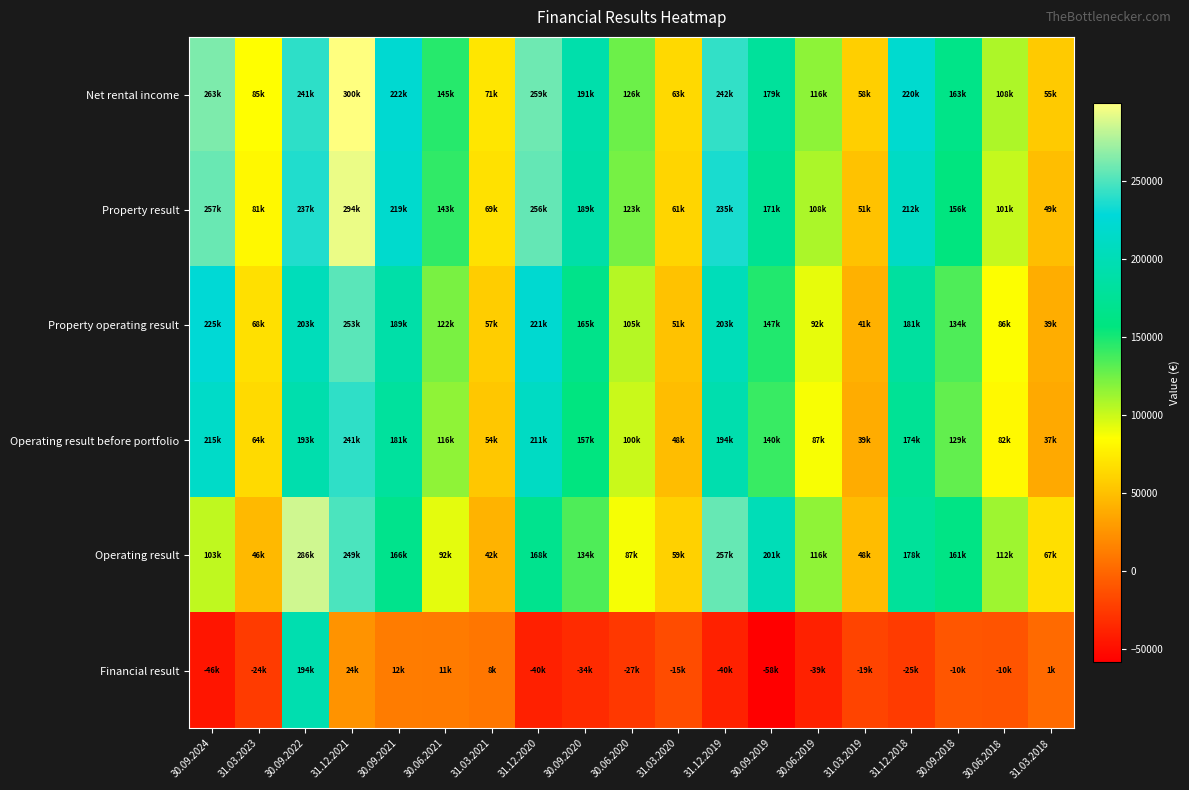

Reading left to right, transcribe all the data shown in this chart.

Net rental income: 30.09.2024=263223.0	31.03.2023=84564.0	30.09.2022=240841.0	31.12.2021=299606.7	30.09.2021=222408.9	30.06.2021=145403.3	31.03.2021=71024.6	31.12.2020=258935.3	30.09.2020=191488.4	30.06.2020=125549.5	31.03.2020=63332.0	31.12.2019=242008.1	30.09.2019=178922.0	30.06.2019=116460.0	31.03.2019=58094.0	31.12.2018=220088.0	30.09.2018=163408.0	30.06.2018=107879.0	31.03.2018=55383.0
Property result: 30.09.2024=257495.0	31.03.2023=81053.0	30.09.2022=236681.0	31.12.2021=293884.8	30.09.2021=218685.7	30.06.2021=142569.4	31.03.2021=68610.1	31.12.2020=255956.5	30.09.2020=188752.1	30.06.2020=122840.8	31.03.2020=61182.0	31.12.2019=234614.8	30.09.2019=171191.0	30.06.2019=108440.0	31.03.2019=51258.6	31.12.2018=211729.0	30.09.2018=156250.0	30.06.2018=101203.0	31.03.2018=49016.0
Property operating result: 30.09.2024=224905.0	31.03.2023=68024.0	30.09.2022=203306.0	31.12.2021=253253.3	30.09.2021=189477.7	30.06.2021=122078.6	31.03.2021=57270.1	31.12.2020=221216.8	30.09.2020=164765.7	30.06.2020=105457.7	31.03.2020=51018.0	31.12.2019=202666.8	30.09.2019=147025.0	30.06.2019=91523.0	31.03.2019=41254.0	31.12.2018=181455.0	30.09.2018=134221.0	30.06.2018=85606.0	31.03.2018=39088.0
Operating result before portfolio: 30.09.2024=214728.0	31.03.2023=64074.0	30.09.2022=193110.0	31.12.2021=241318.2	30.09.2021=180592.6	30.06.2021=115876.1	31.03.2021=53932.2	31.12.2020=211111.6	30.09.2020=157289.0	30.06.2020=100207.7	31.03.2020=48145.0	31.12.2019=193828.8	30.09.2019=140458.0	30.06.2019=86830.0	31.03.2019=38658.0	31.12.2018=173923.0	30.09.2018=128583.0	30.06.2018=81558.0	31.03.2018=36811.0
Operating result: 30.09.2024=102694.0	31.03.2023=46411.0	30.09.2022=286234.0	31.12.2021=248877.2	30.09.2021=166243.4	30.06.2021=92052.9	31.03.2021=42370.8	31.12.2020=168183.7	30.09.2020=134156.5	30.06.2020=87084.3	31.03.2020=59357.0	31.12.2019=256540.7	30.09.2019=201210.0	30.06.2019=116175.2	31.03.2019=47638.2	31.12.2018=177951.0	30.09.2018=160828.0	30.06.2018=112145.0	31.03.2018=67290.0
Financial result: 30.09.2024=-46122.0	31.03.2023=-24437.0	30.09.2022=194378.0	31.12.2021=24311.6	30.09.2021=12170.8	30.06.2021=11254.0	31.03.2021=8055.8	31.12.2020=-39855.3	30.09.2020=-33785.1	30.06.2020=-26534.1	31.03.2020=-15109.0	31.12.2019=-39504.9	30.09.2019=-58459.0	30.06.2019=-39228.3	31.03.2019=-19443.3	31.12.2018=-24860.0	30.09.2018=-9721.0	30.06.2018=-10326.0	31.03.2018=1275.0